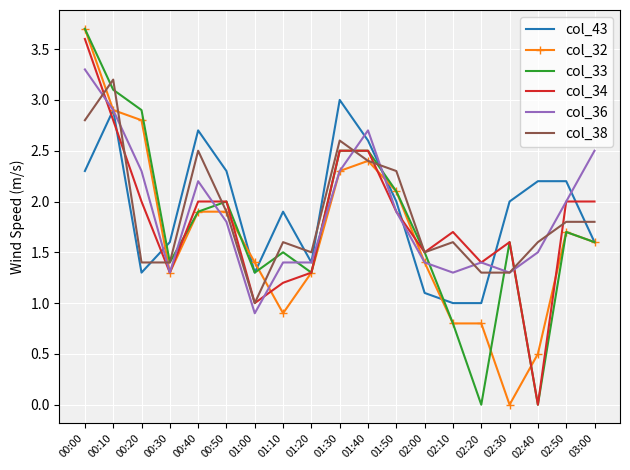

Between 01:20 and 02:20, which series saw the biggest shift?

col_33